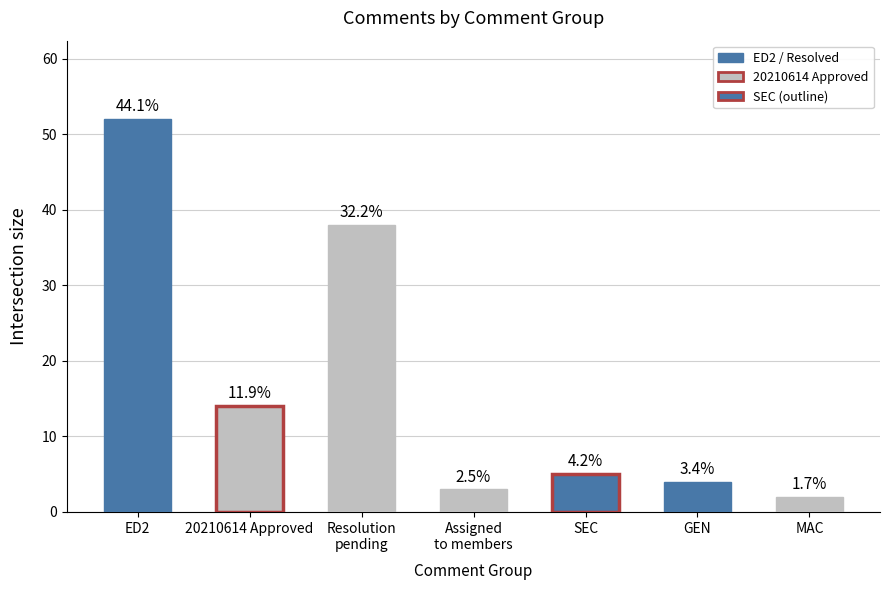

Does the chart contain any negative values?

No